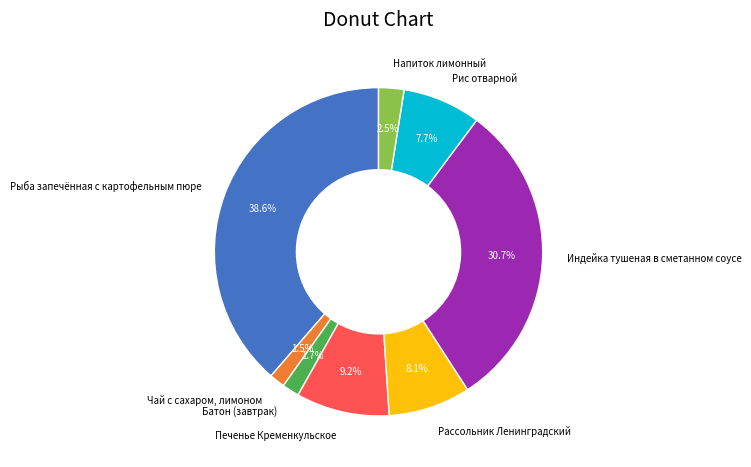

How many slices are in this pie chart?

8